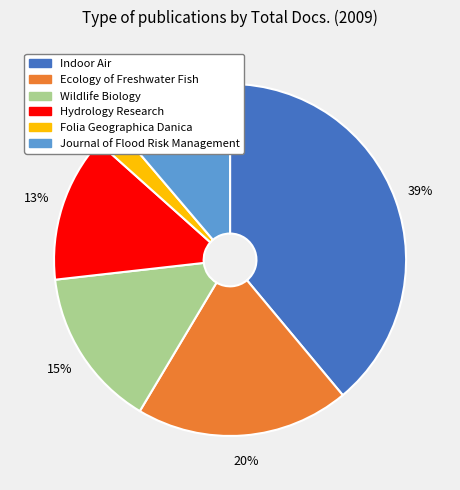

How many segments does this pie chart have?

6